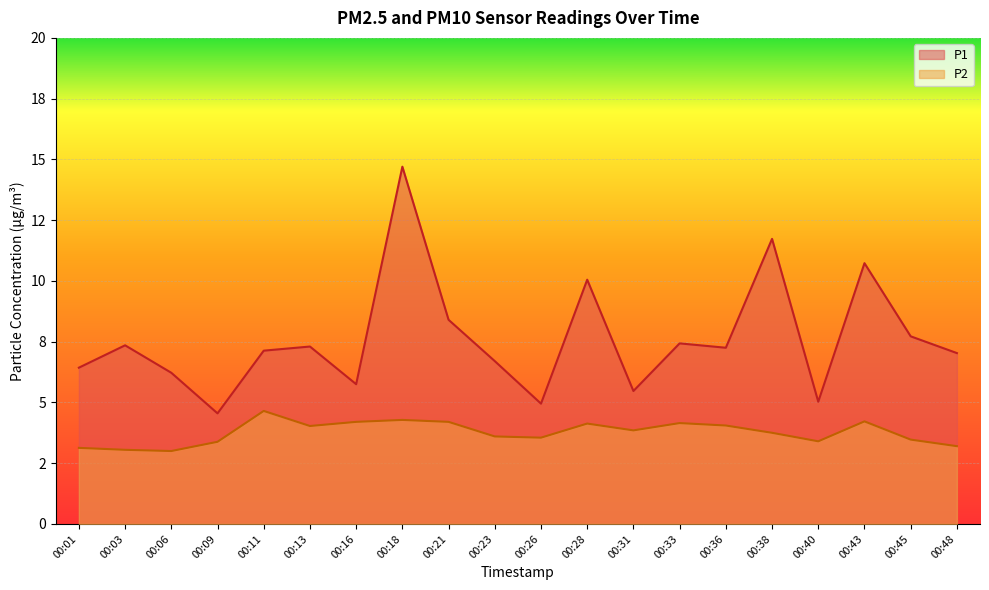

List the series in order of their overall mean, highest first.

P1, P2